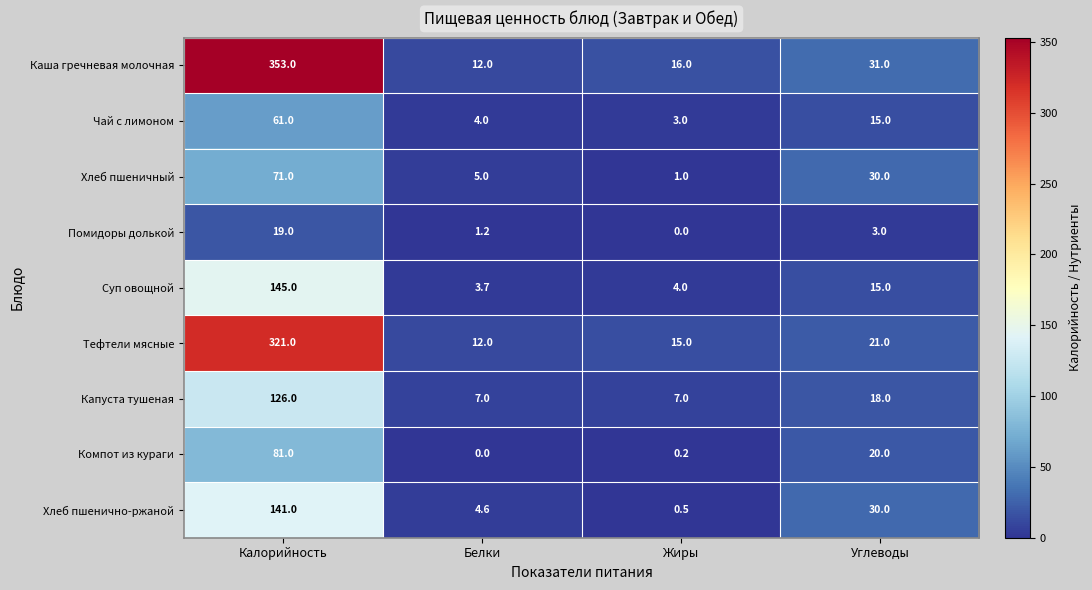

List the series in order of their peak value, lowest first.

Помидоры долькой, Чай с лимоном, Хлеб пшеничный, Компот из кураги, Капуста тушеная, Хлеб пшенично-ржаной, Суп овощной, Тефтели мясные, Каша гречневая молочная